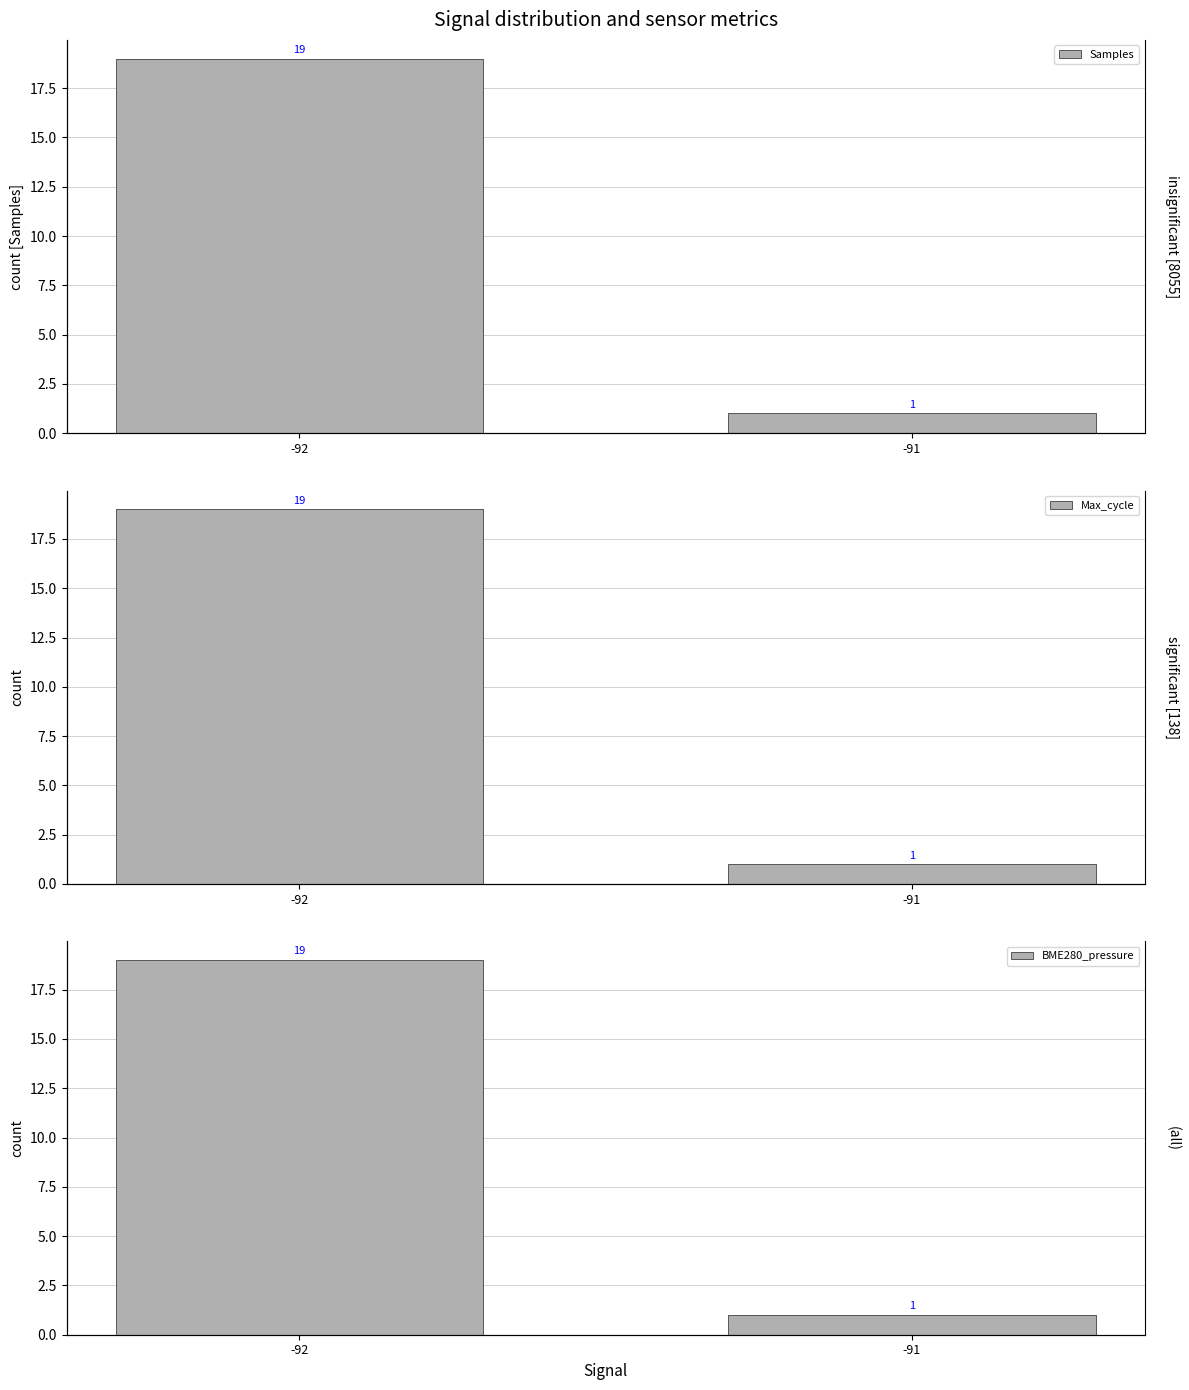

Which series changed the most between -92 and -91?

Samples